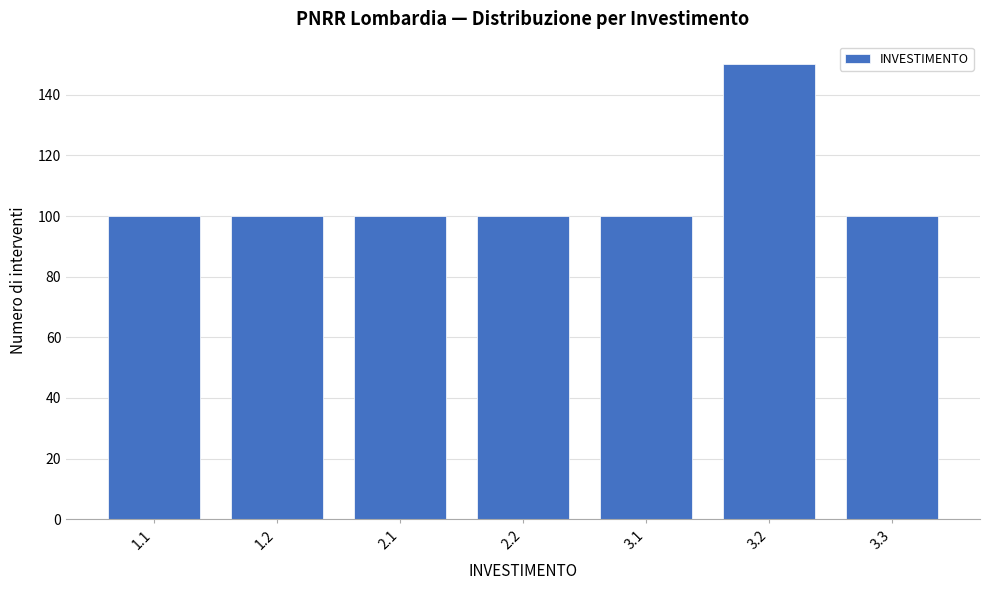

Reading left to right, list all the values displayed in this chart.

1.1=100	1.2=100	2.1=100	2.2=100	3.1=100	3.2=150	3.3=100